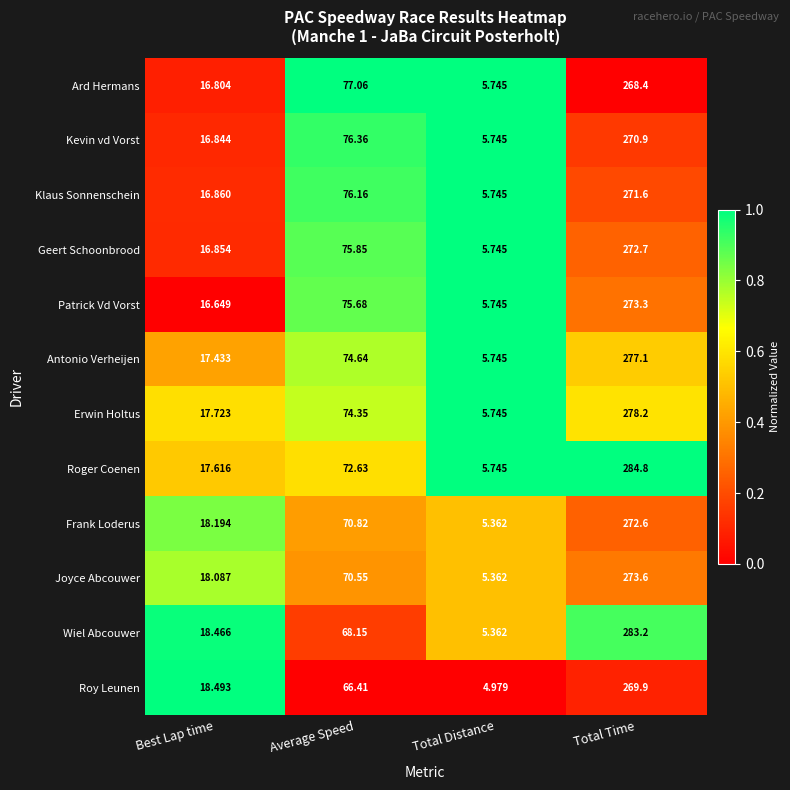

Which category has the highest value in the Roger Coenen series?

Total Time